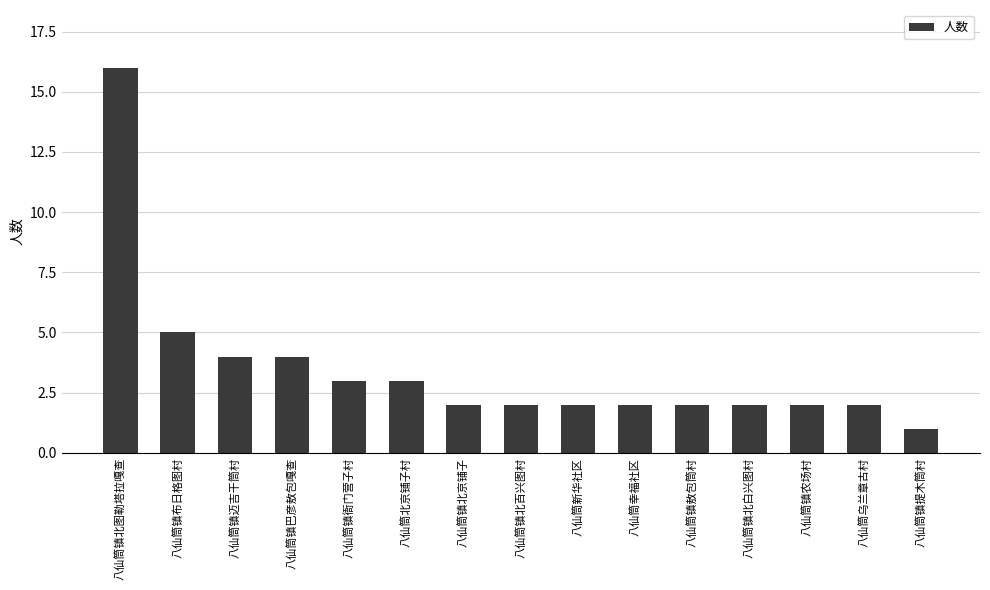

What is the smallest value displayed?

1